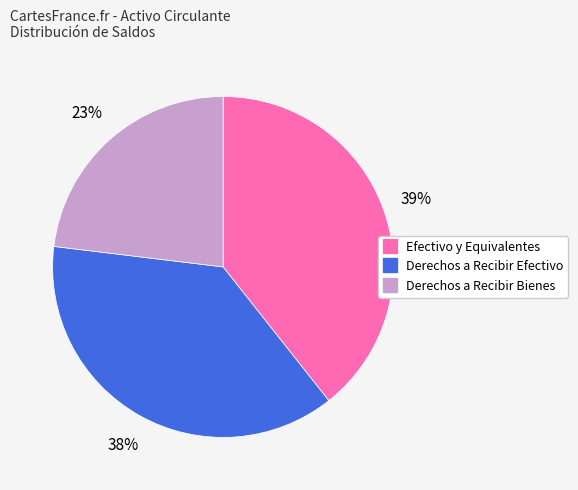

Count the number of slices in the pie.

3